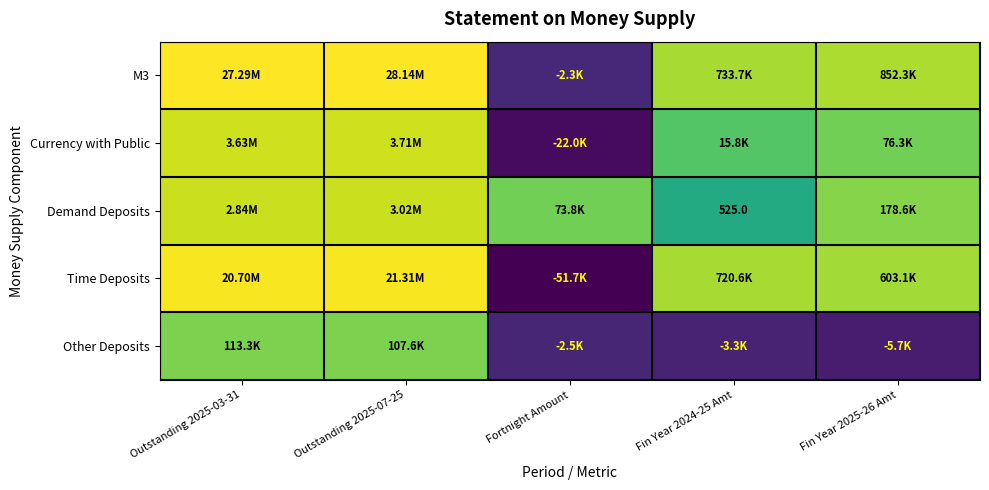

List the labels in order of Demand Deposits value, smallest first.

Fin Year 2024-25 Amt, Fortnight Amount, Fin Year 2025-26 Amt, Outstanding 2025-03-31, Outstanding 2025-07-25